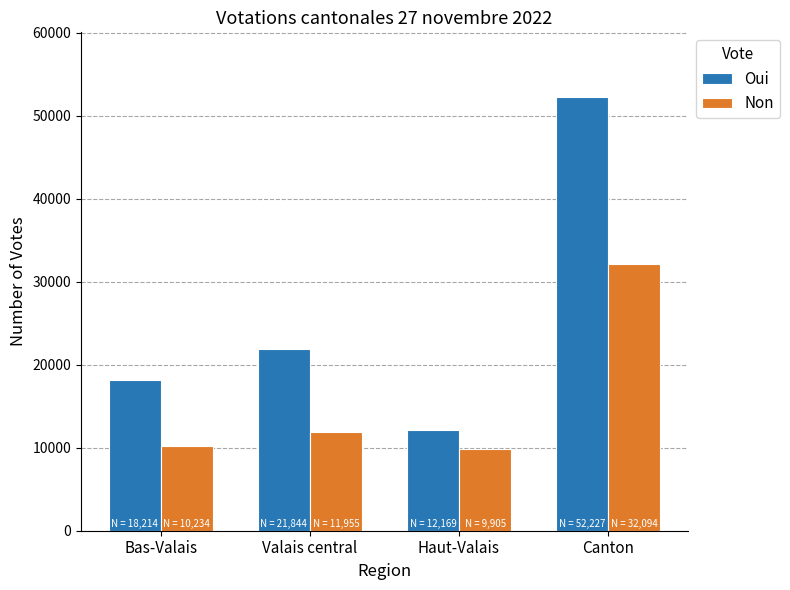

Between Bas-Valais and Valais central, which series saw the biggest shift?

Oui